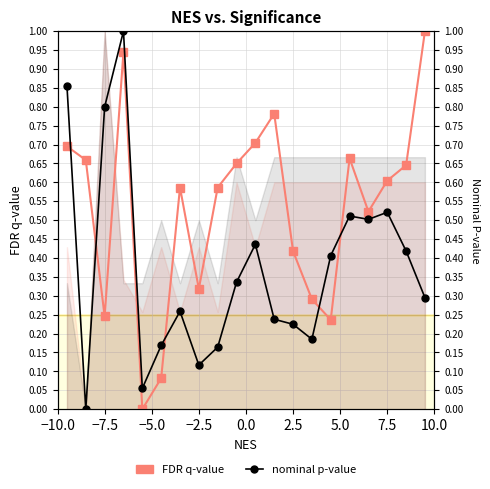

Is it true that FDR q-value equals 0.2 at −7.5?

False